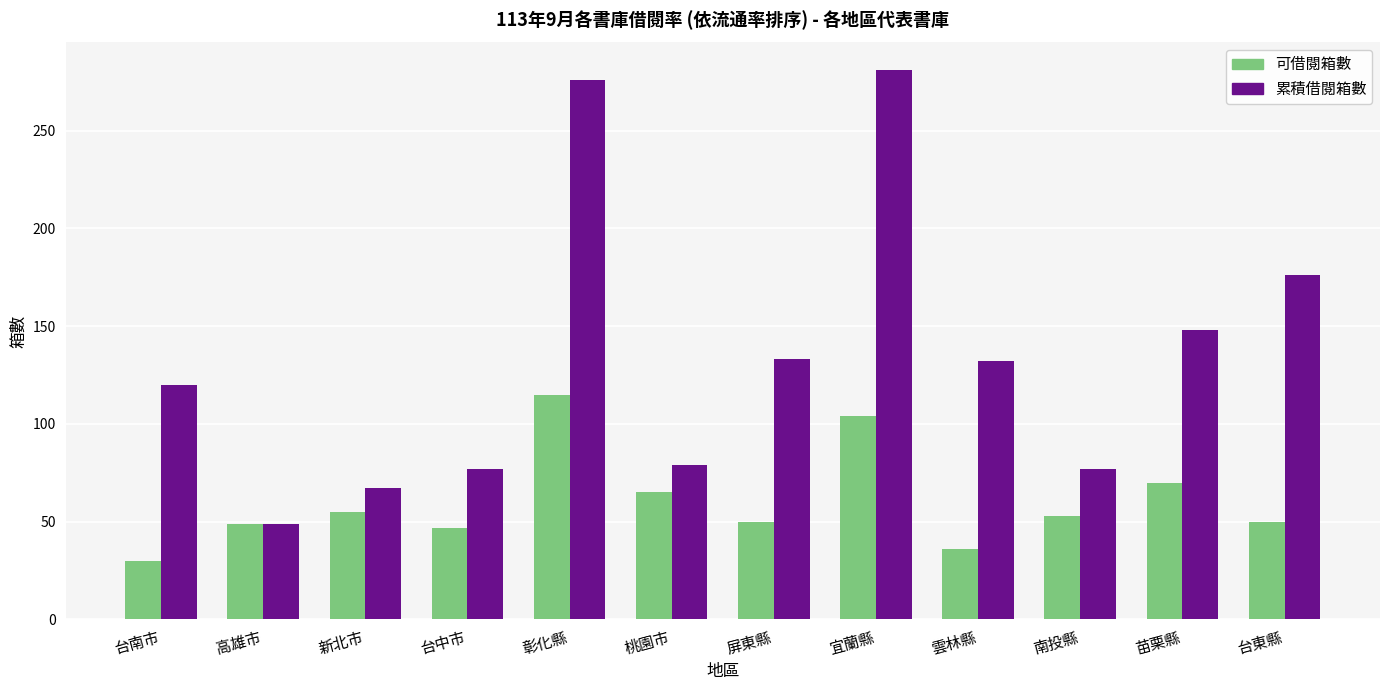

What is the sum of all 可借閱箱數 values?

724